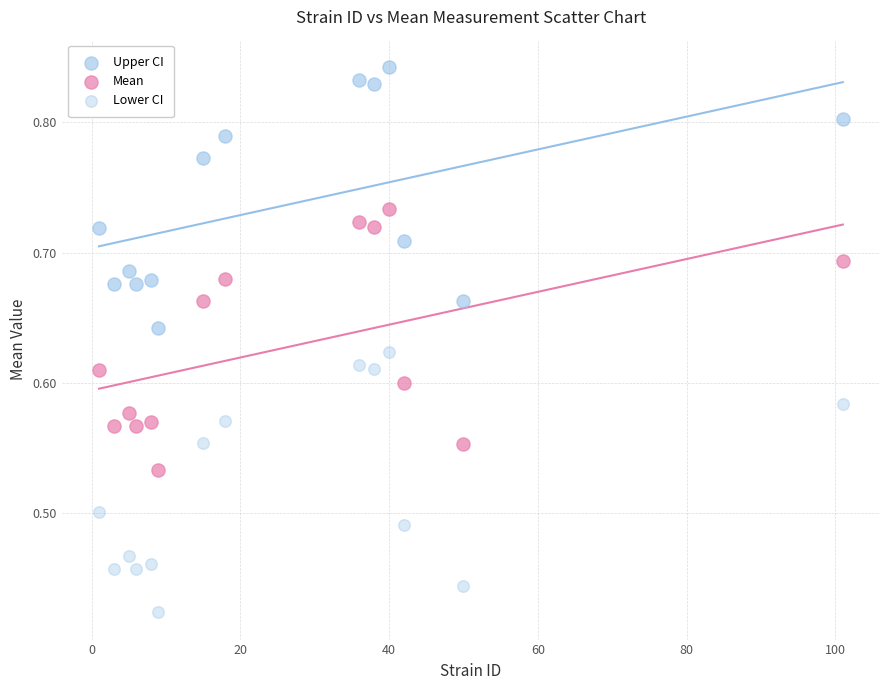

Count the number of points in this scatter plot.

42